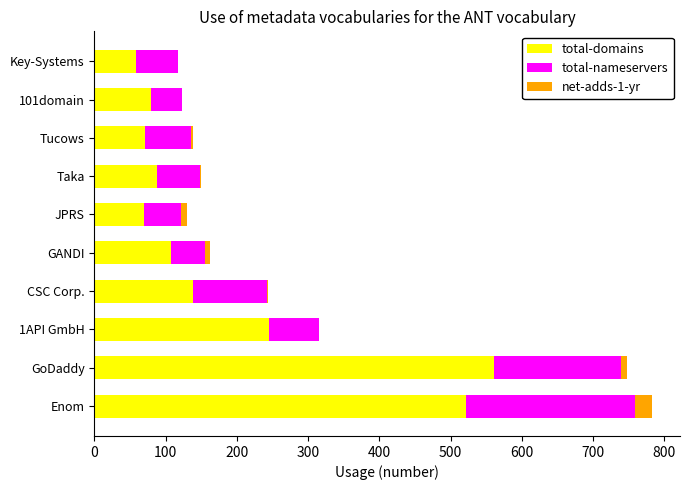

At which label does total-domains reach its peak?

GoDaddy